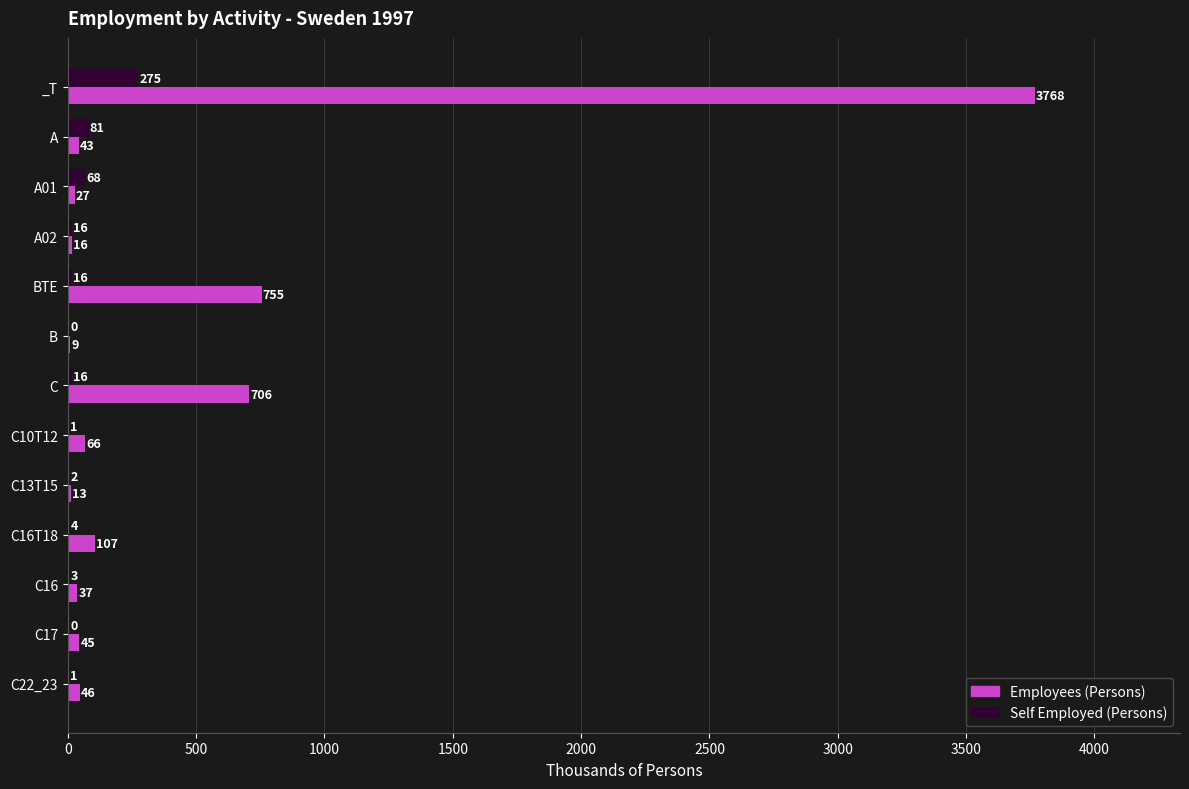

At which category does the chart reach its peak across all series?

_T